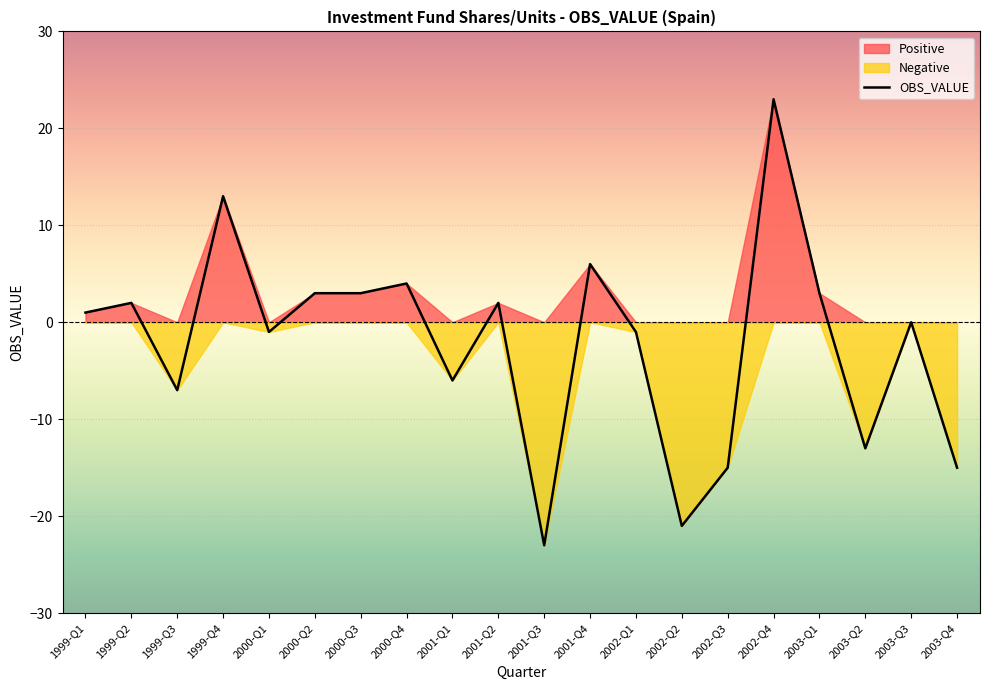

How many points are higher than both their immediate neighbors (excluding endpoints)?

7